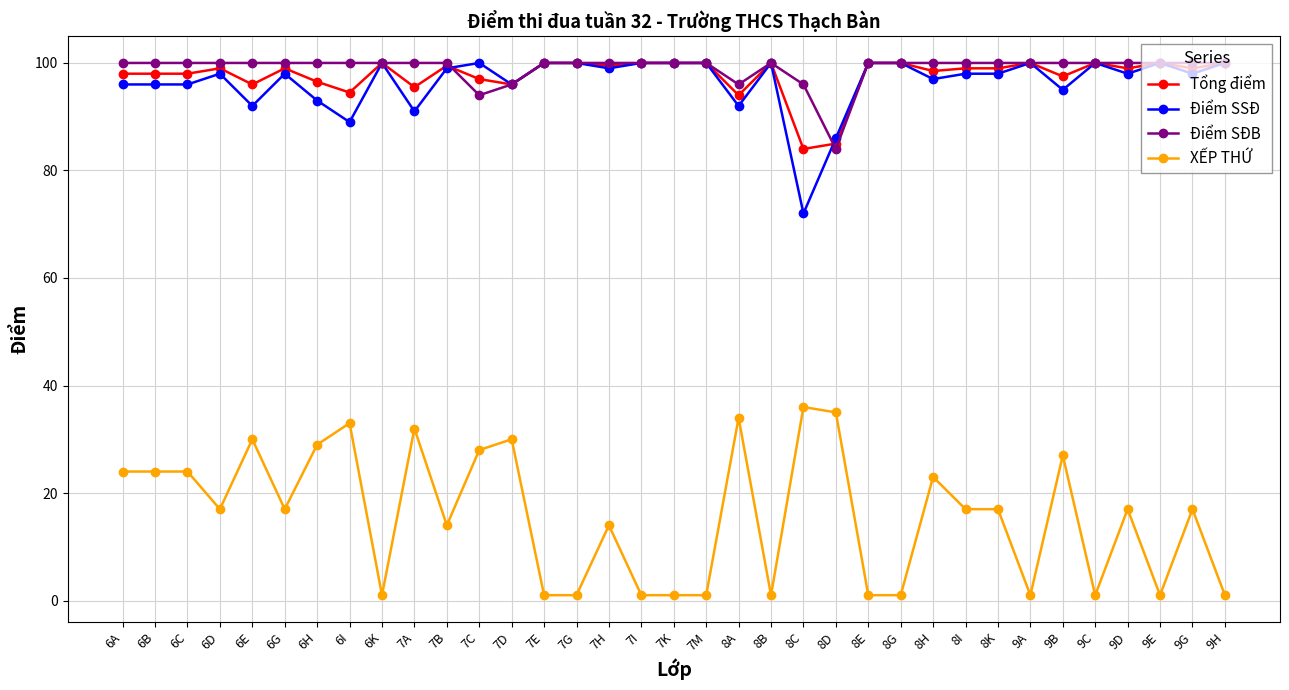

What is the average value of the Điểm SĐB series?

99.0